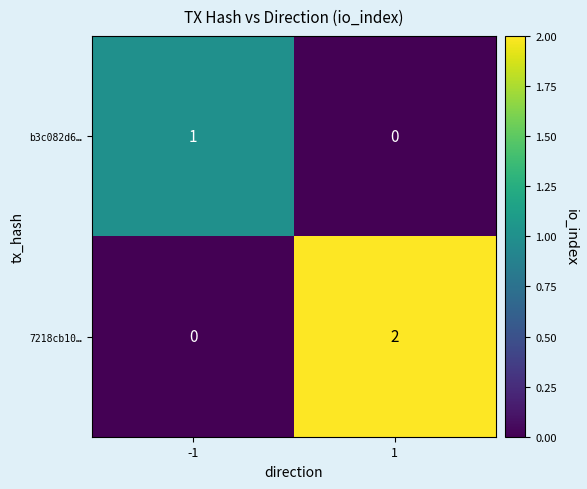

The value of b3c082d6… at 1 is 1. True or false?

False